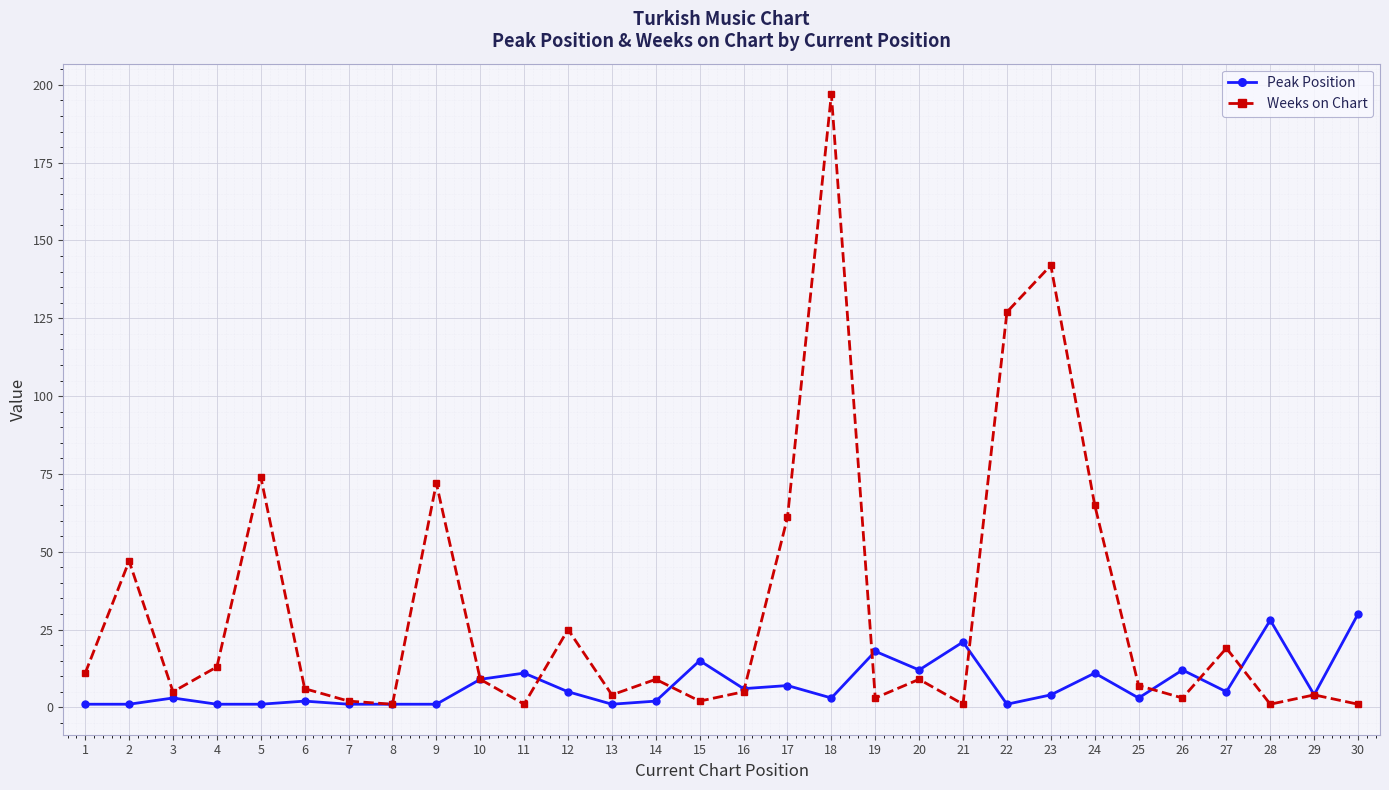

Which category has the highest value in the Weeks on Chart series?

18